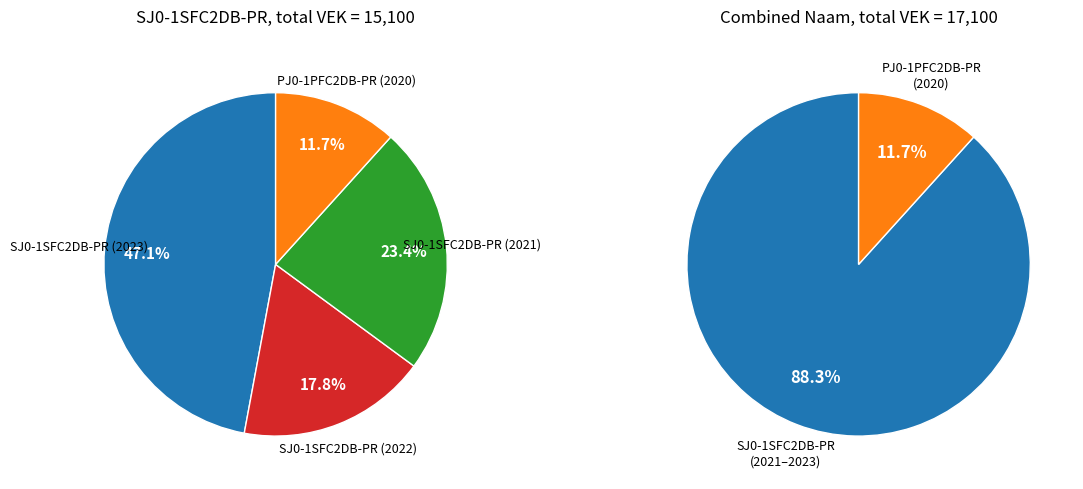

Count the number of slices in the pie.

4